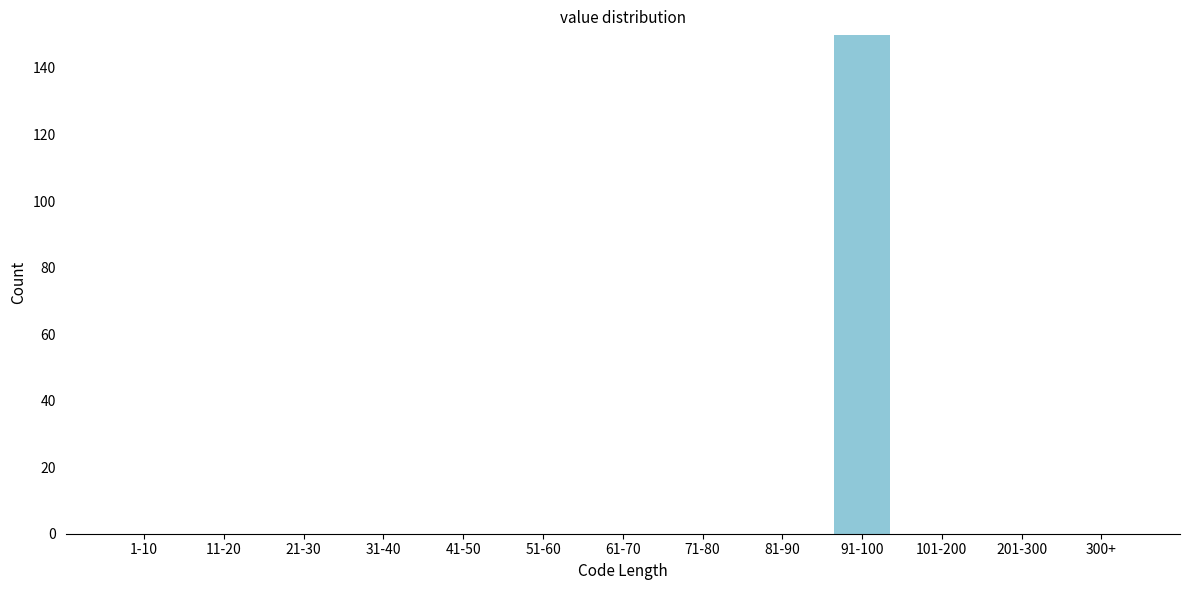

Reading right to left, transcribe all the data shown in this chart.

300+=0	201-300=0	101-200=0	91-100=150	81-90=0	71-80=0	61-70=0	51-60=0	41-50=0	31-40=0	21-30=0	11-20=0	1-10=0